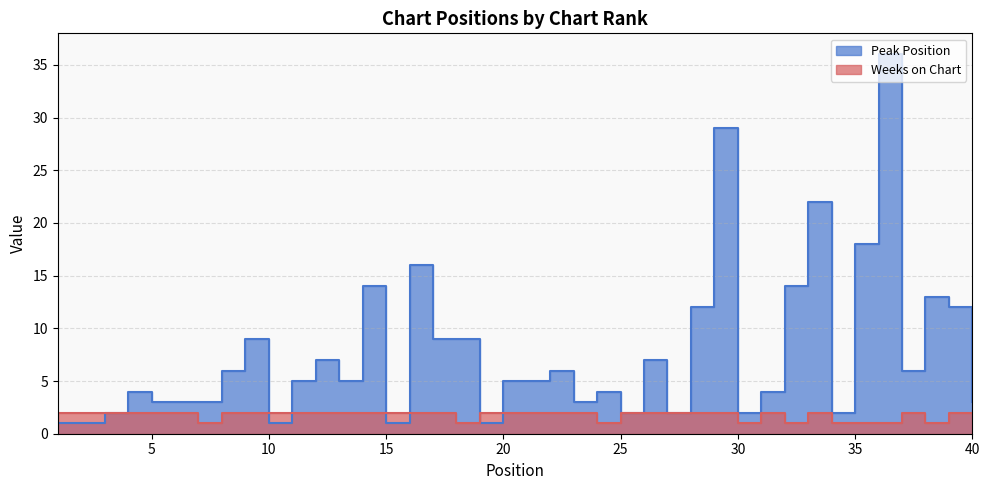

Which category has the lowest value across all series?

1